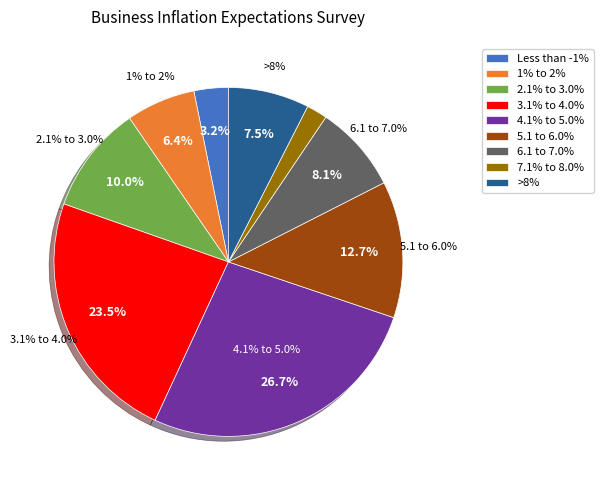

To the nearest percent, what is the average slice percentage?

11%